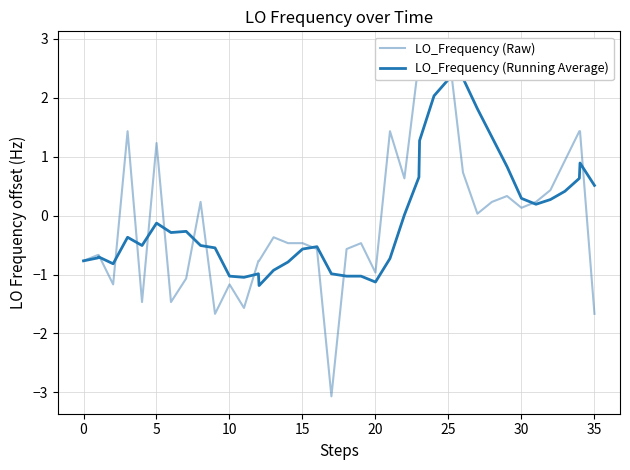

Is it true that LO_Frequency (Running Average) equals -0.1 at 17?

False